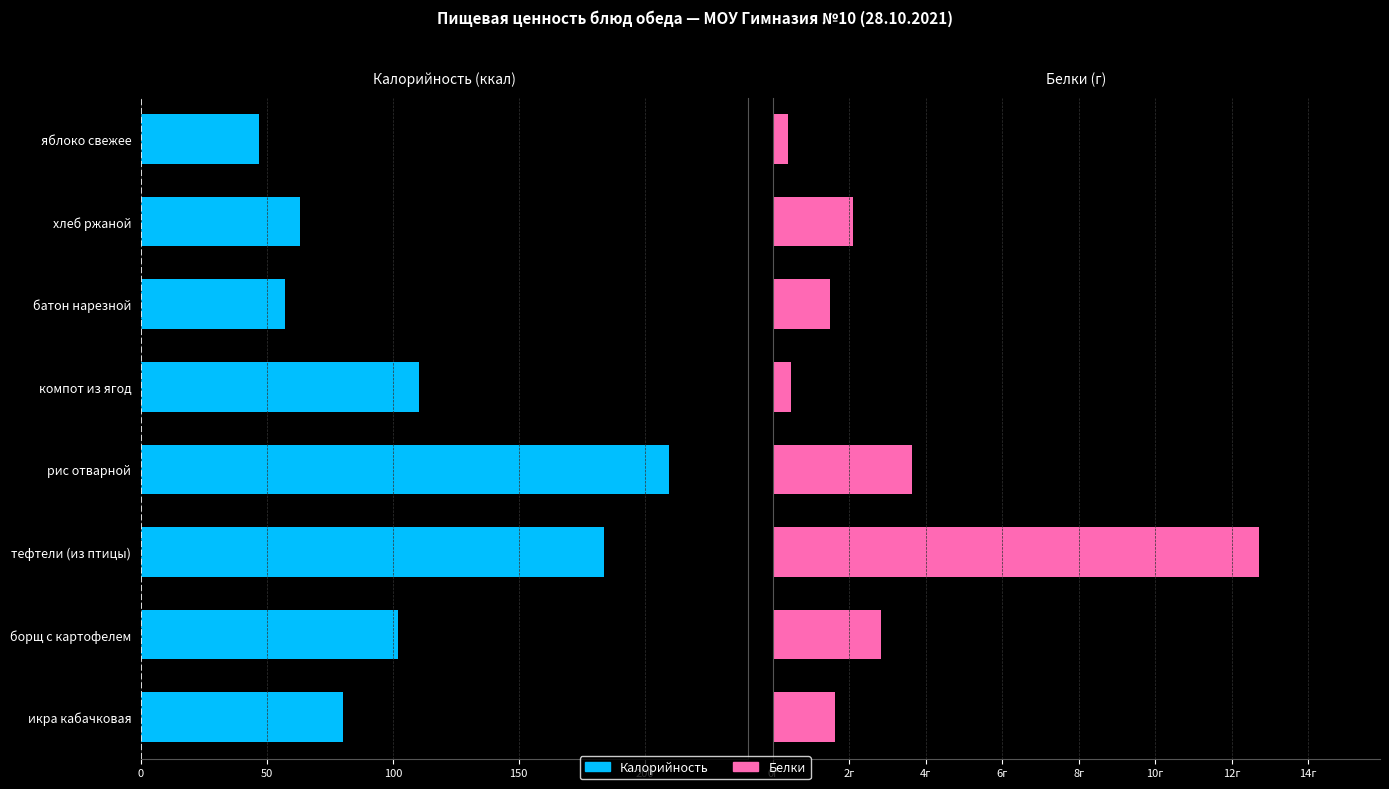

Count the number of categories in the chart.

8